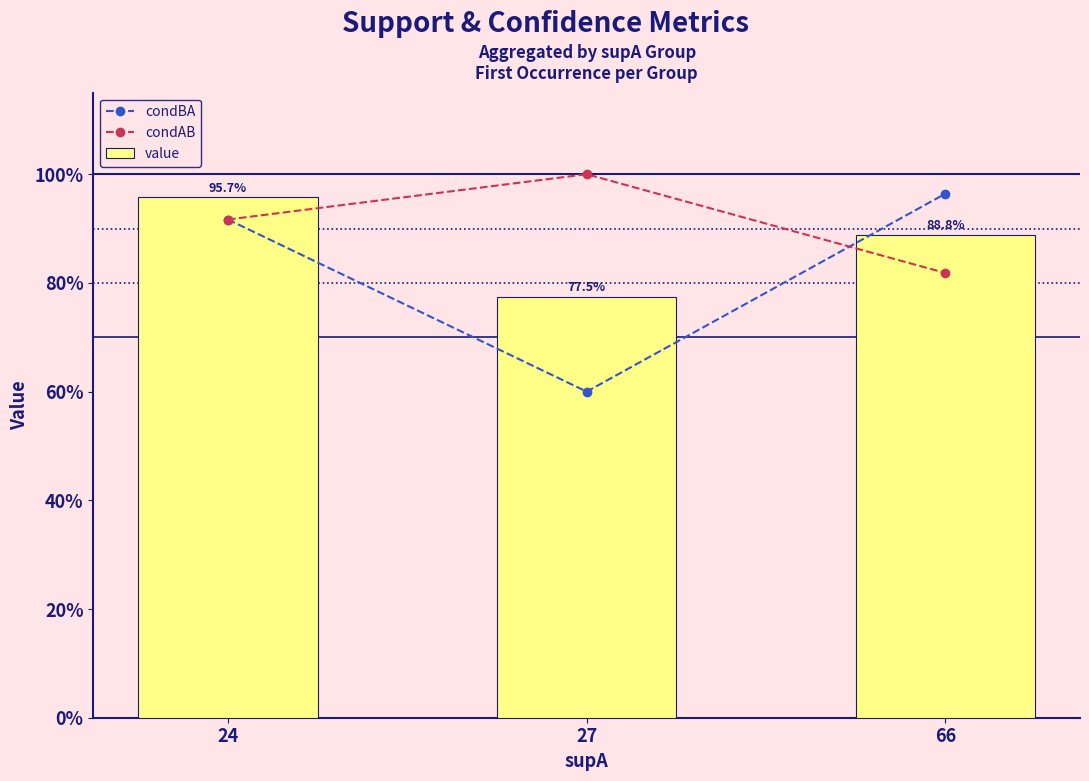

Is the value of condBA at 66 greater than the value of value at 24?

Yes